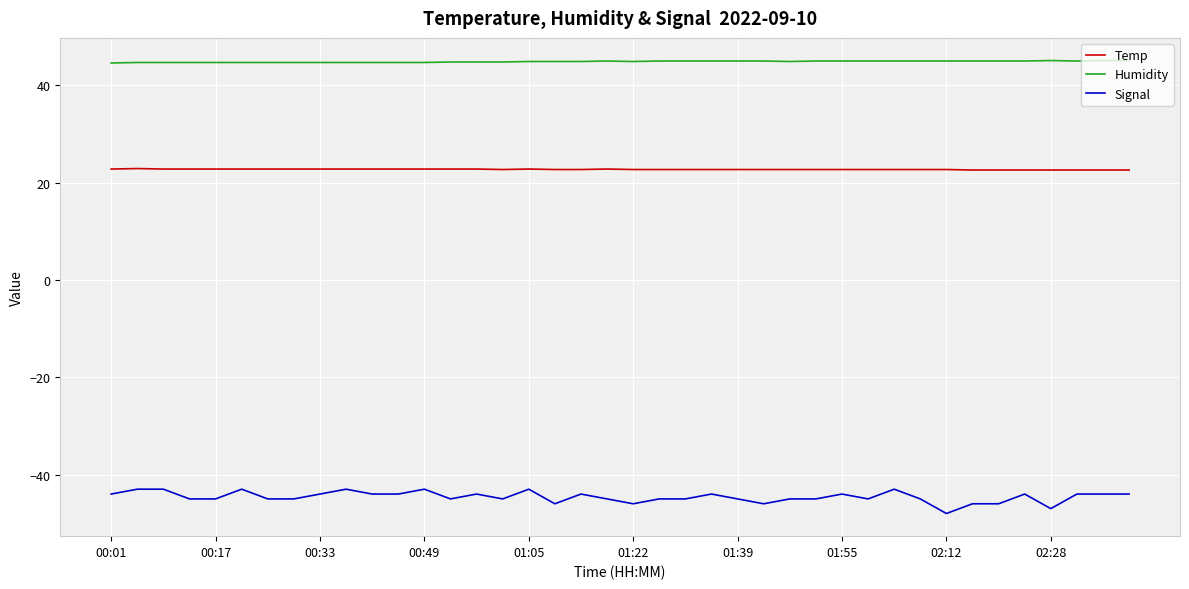

Which series has the largest total across all categories?

Humidity